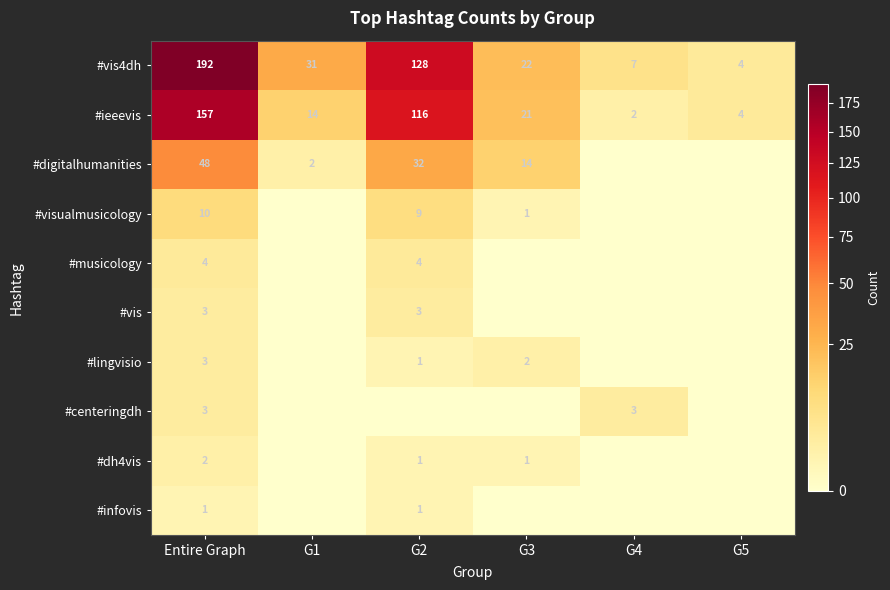

What is the total value across all series at G2?

295